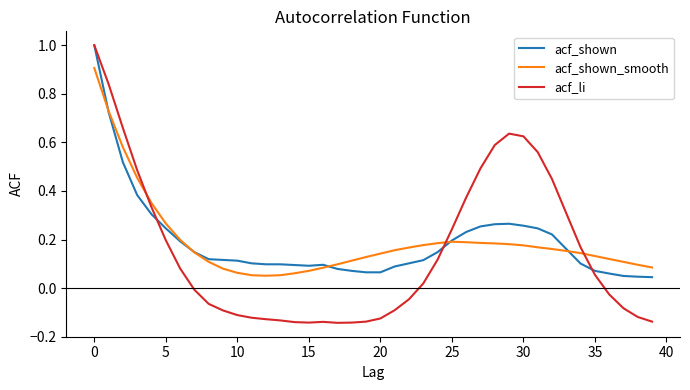

What is the maximum value shown in the chart?

1.0